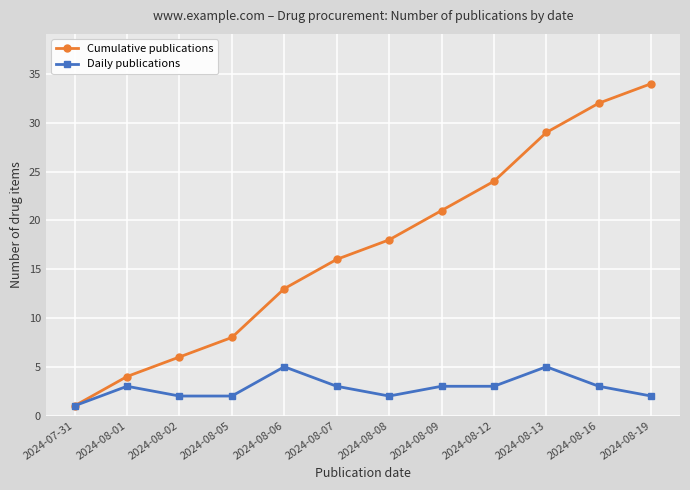

Does the chart display data point markers on the line(s)?

Yes